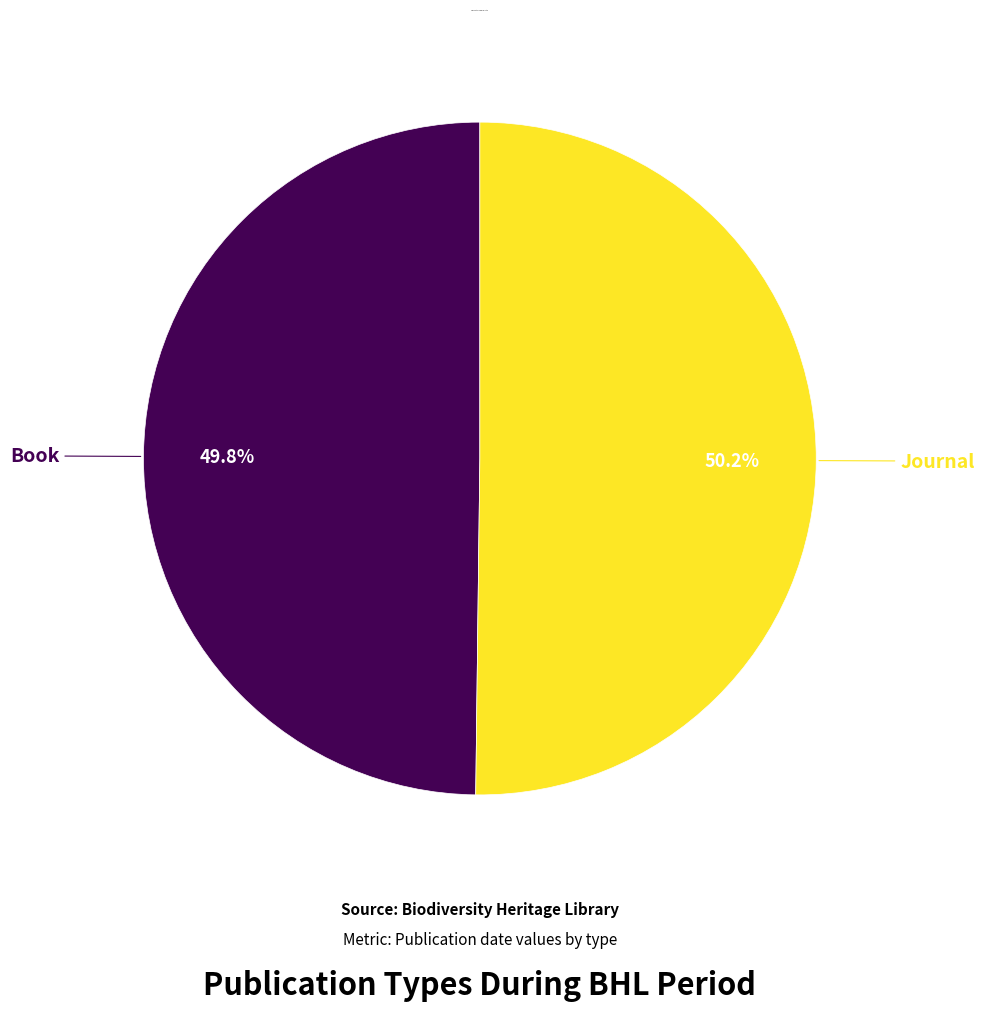

Does any single category account for the majority?

Yes